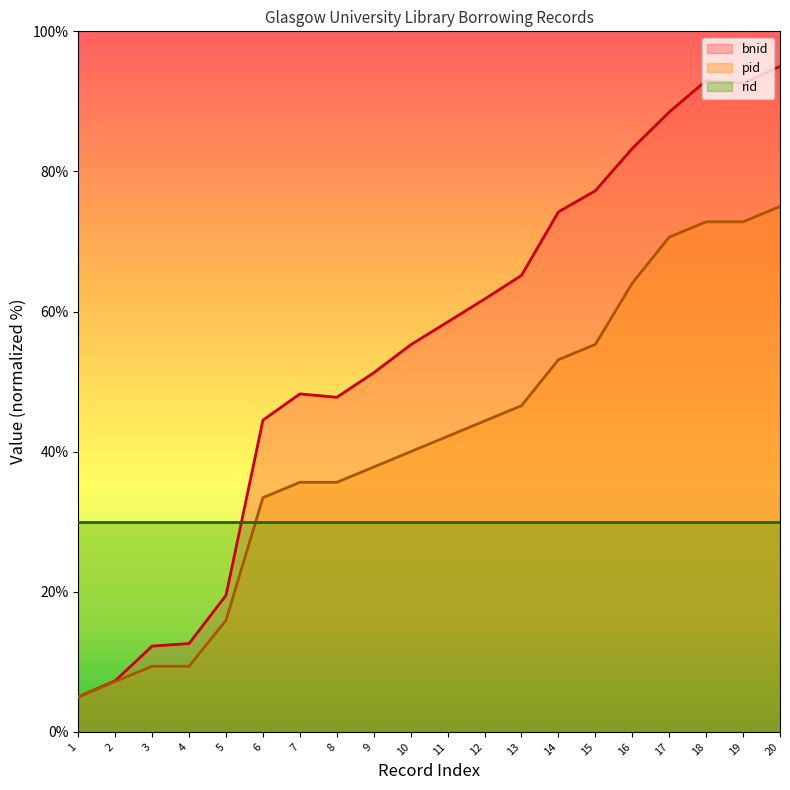

At which label does pid reach its peak?

20